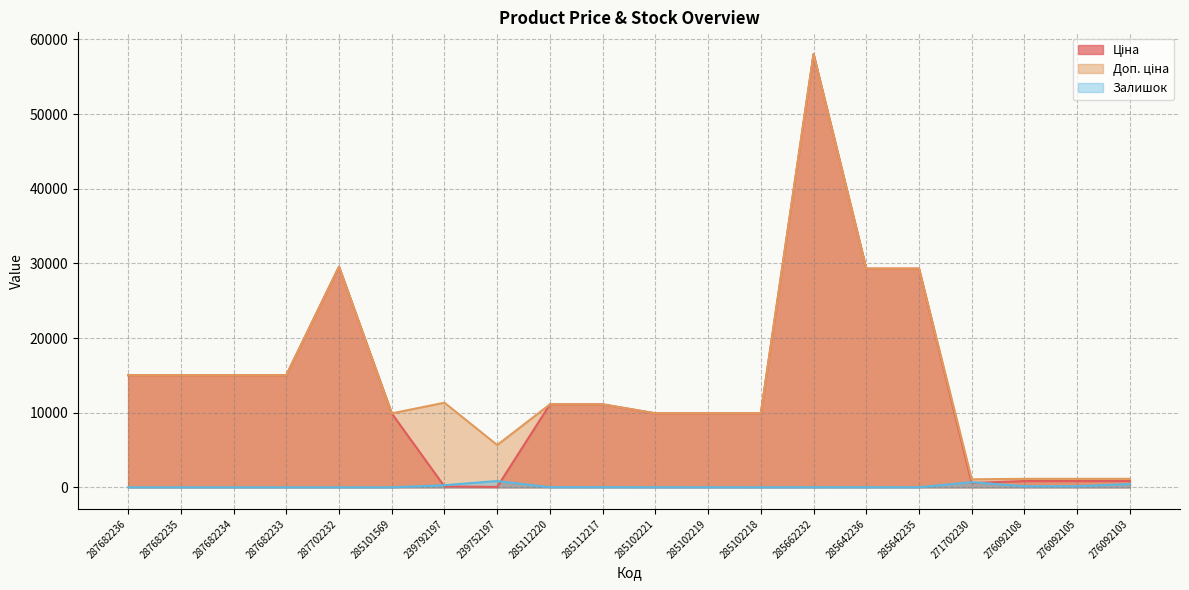

Rank the series by their maximum value, from highest to lowest.

Ціна, Доп. ціна, Залишок